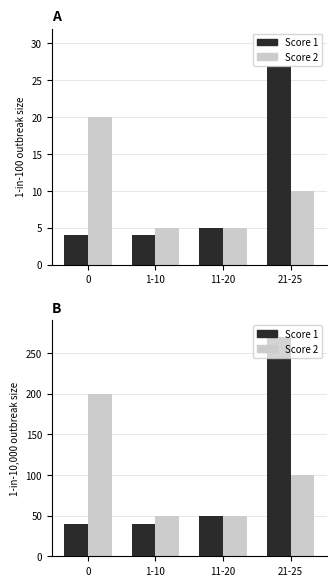

What is the difference between the maximum and minimum values in the Score 1 series?

230